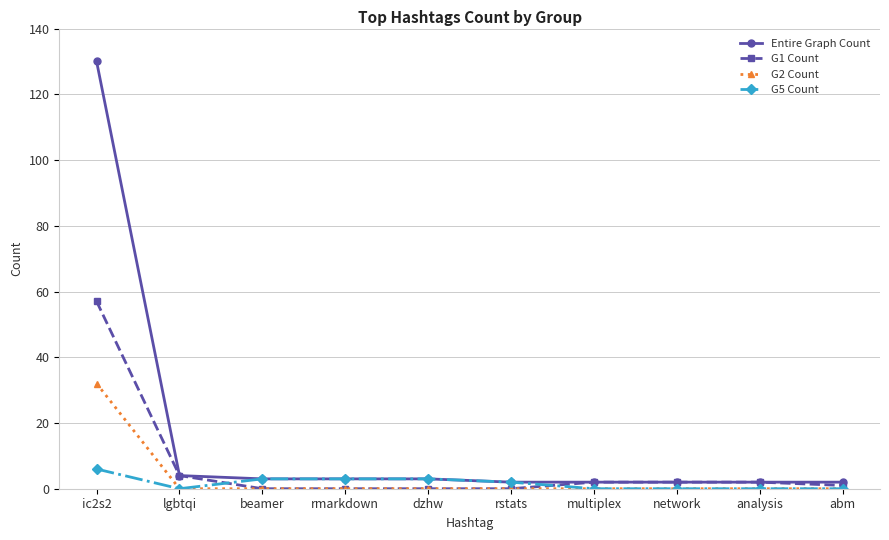

How many G5 Count values are between 0 and 3?

9